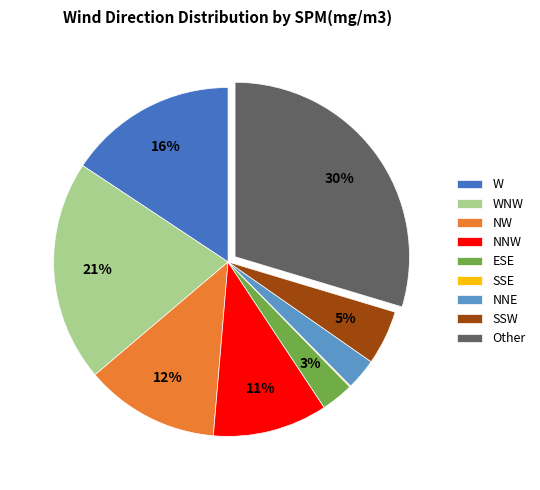

Is there a majority slice in this chart?

No